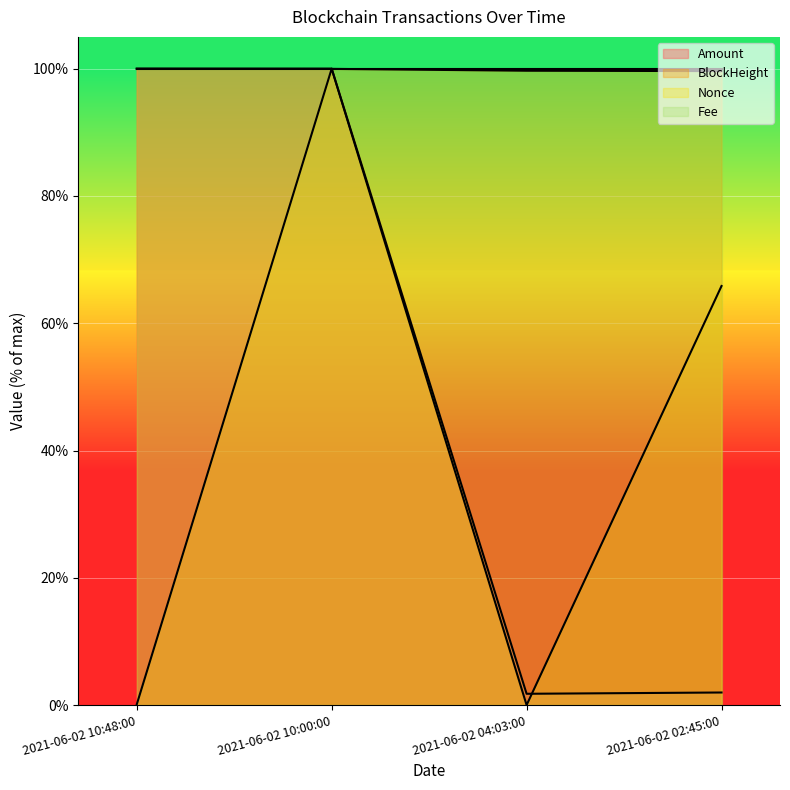

At which category is the sum across all series the highest?

2021-06-02 10:00:00